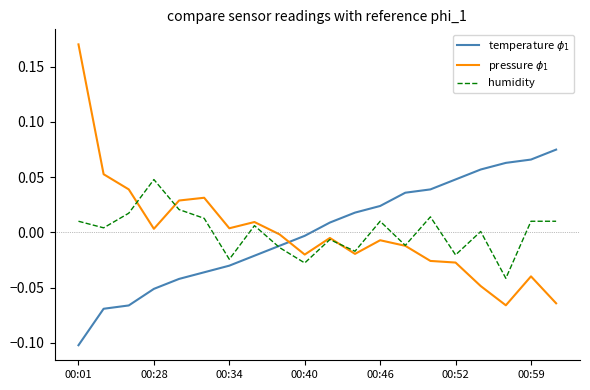

How many lines are shown in the chart?

3